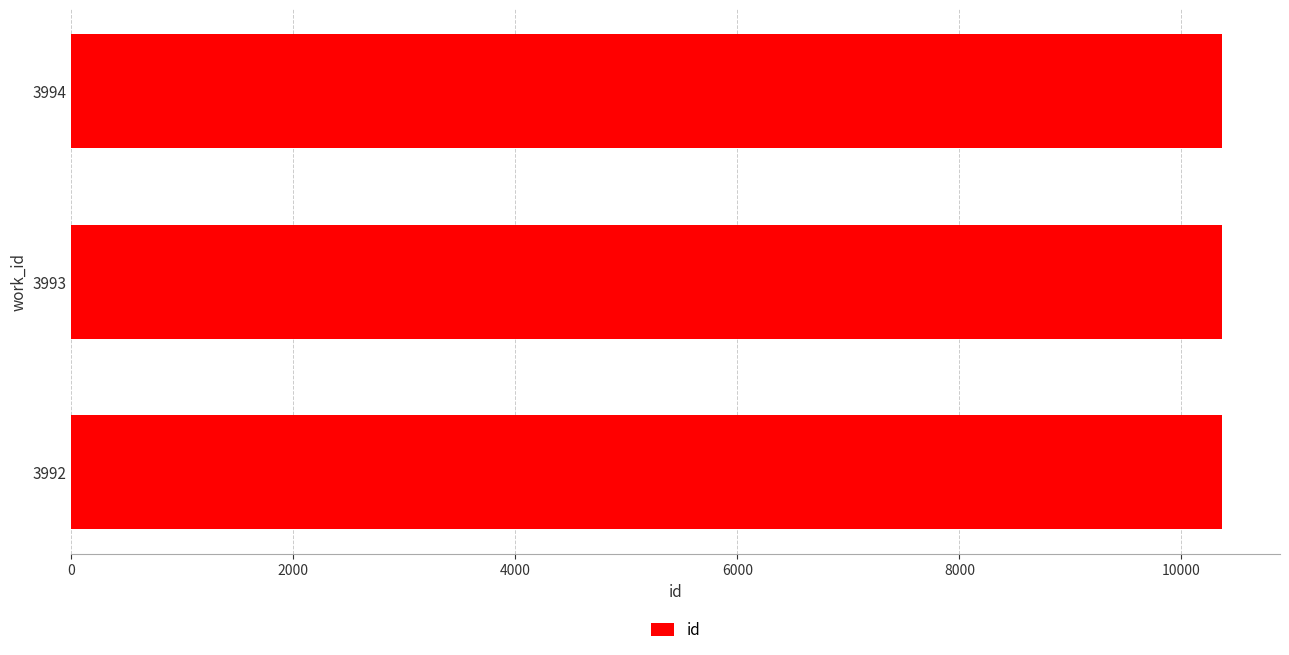

What is the difference between the second highest and minimum values?

1